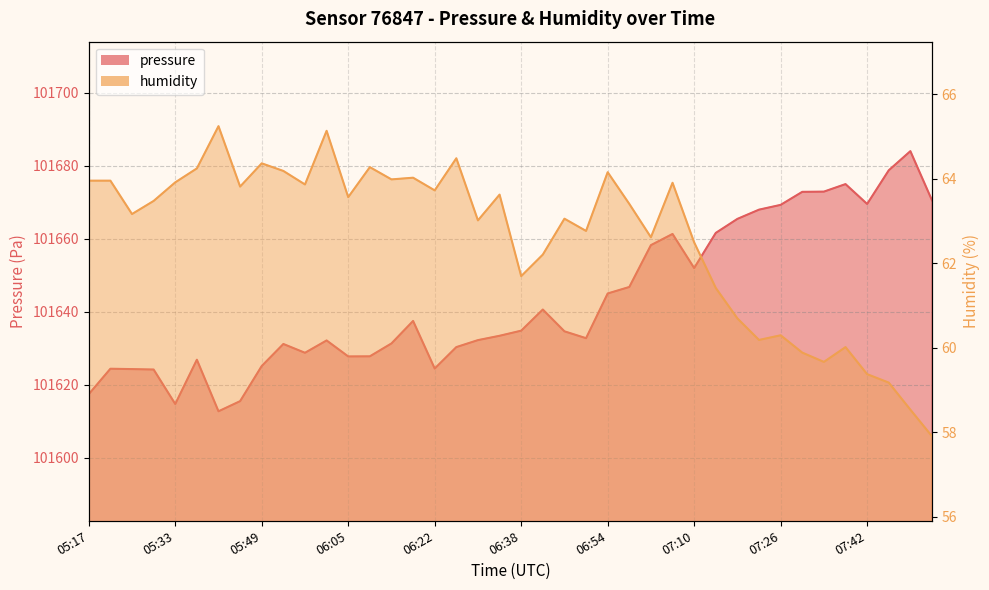

What is the sum of the pressure values at 05:37 and 07:46?

203305.7